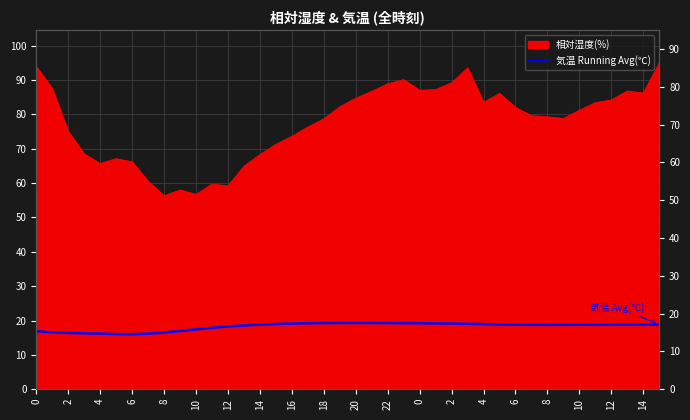

Between 4 and 25, which is larger?

25